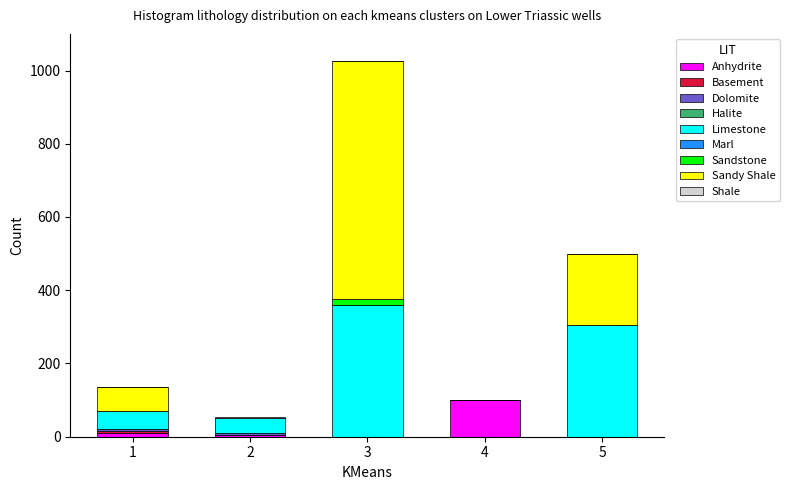

At which category is the sum across all series the highest?

3